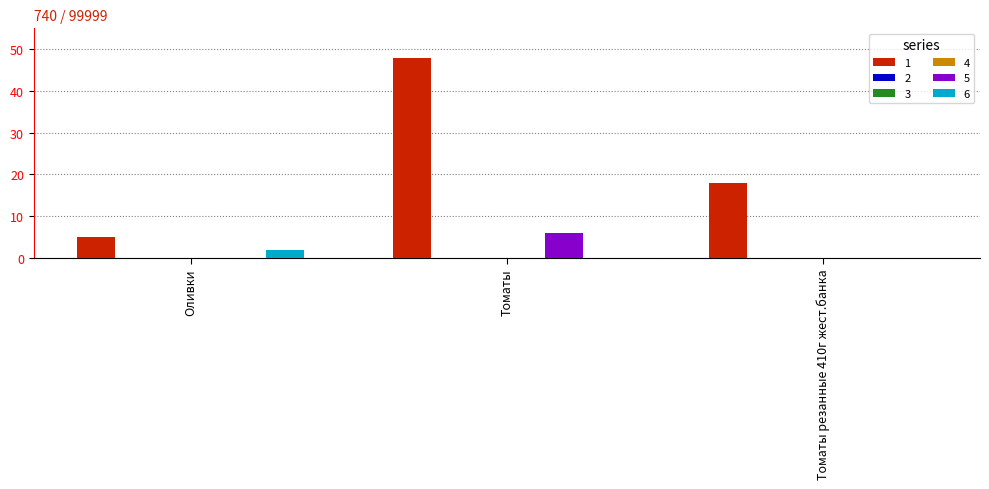

What is the average value of the 5 series?

2